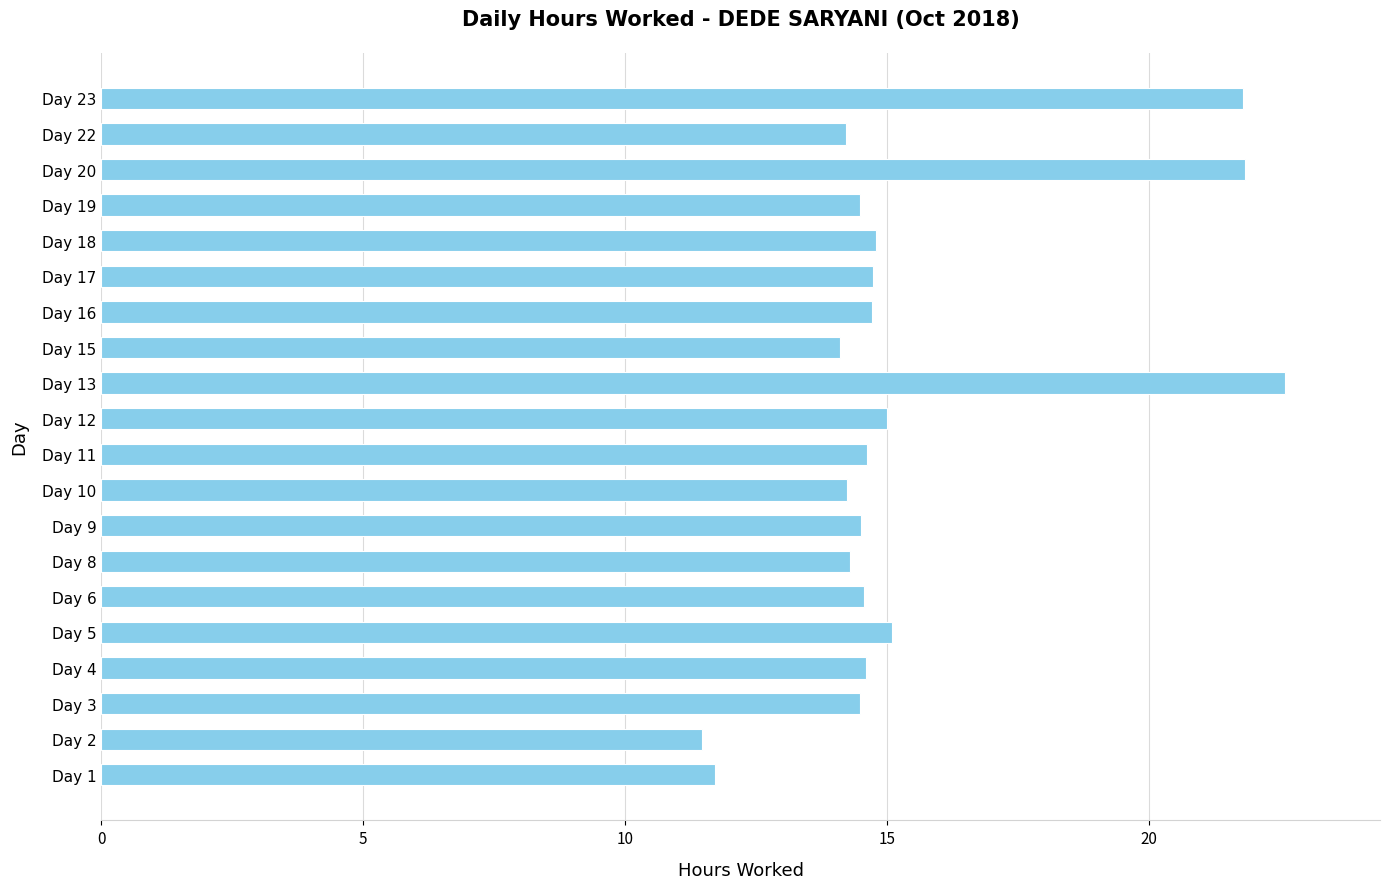

What is the difference between the second highest and minimum values?

10.4